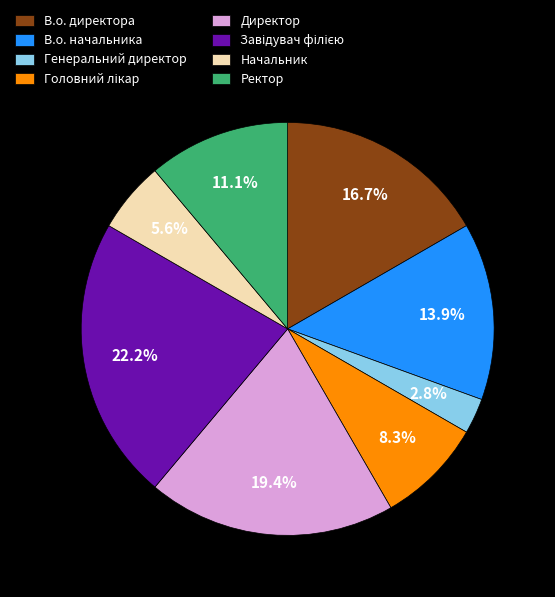

Is it true that Директор is 19% of the pie?

True